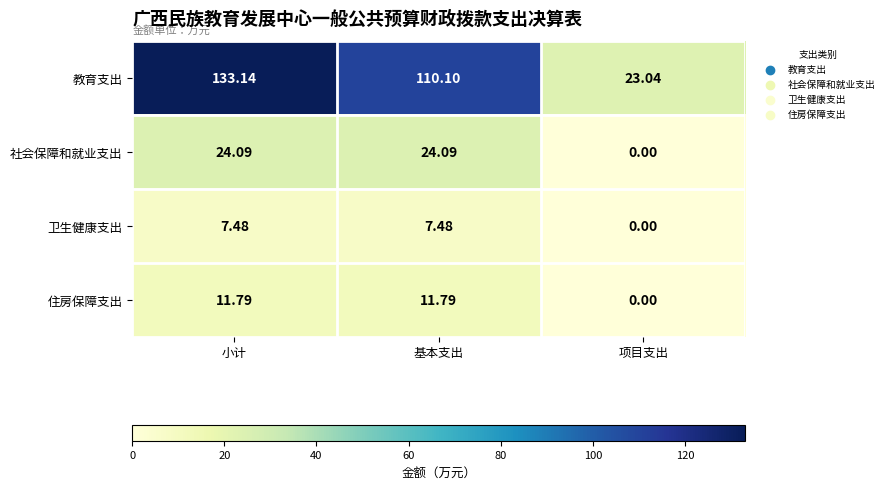

At which category does the chart reach its peak across all series?

小计